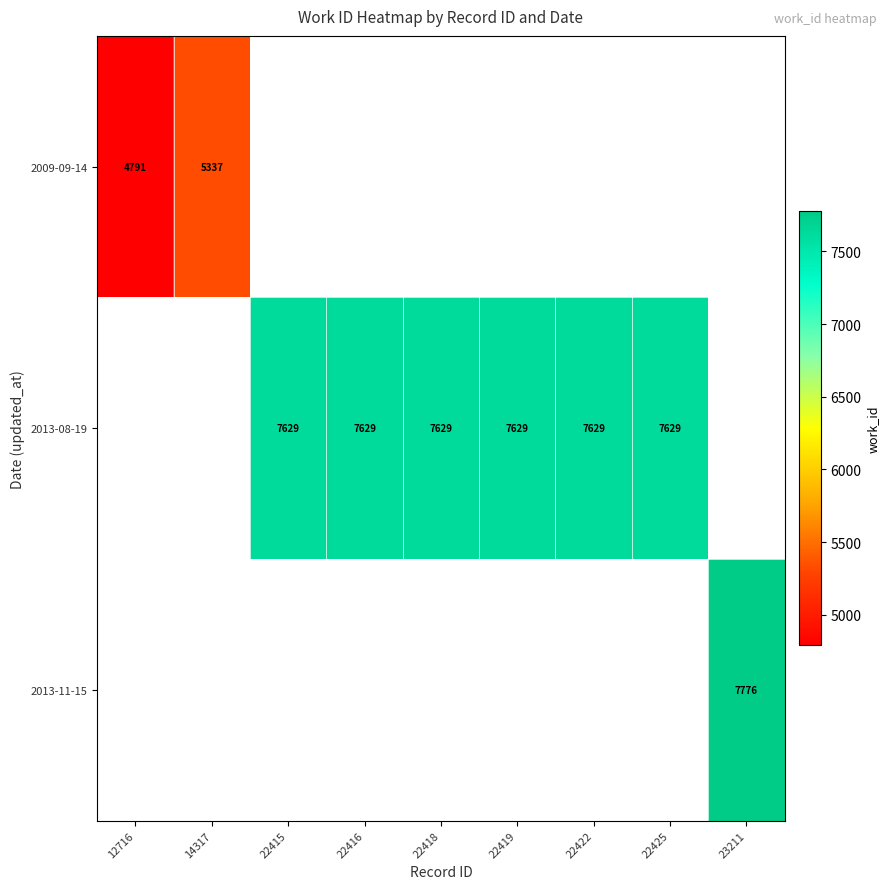

The value of 2009-09-14 at 14317 is 2674.0. True or false?

False